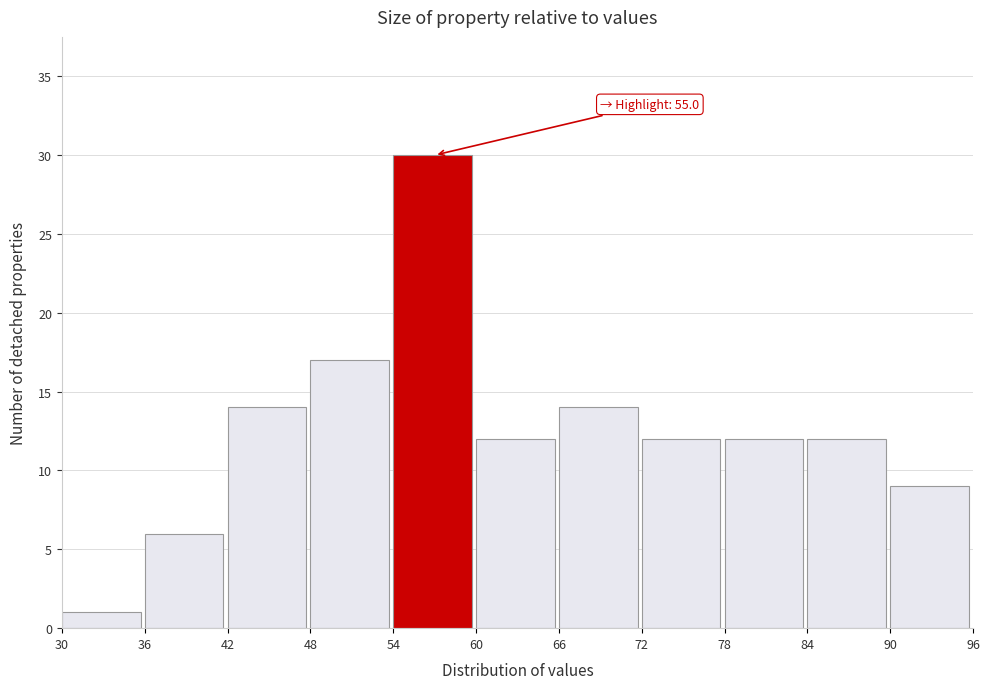

Over which range of the x-axis is the bar tallest?

54 to 60